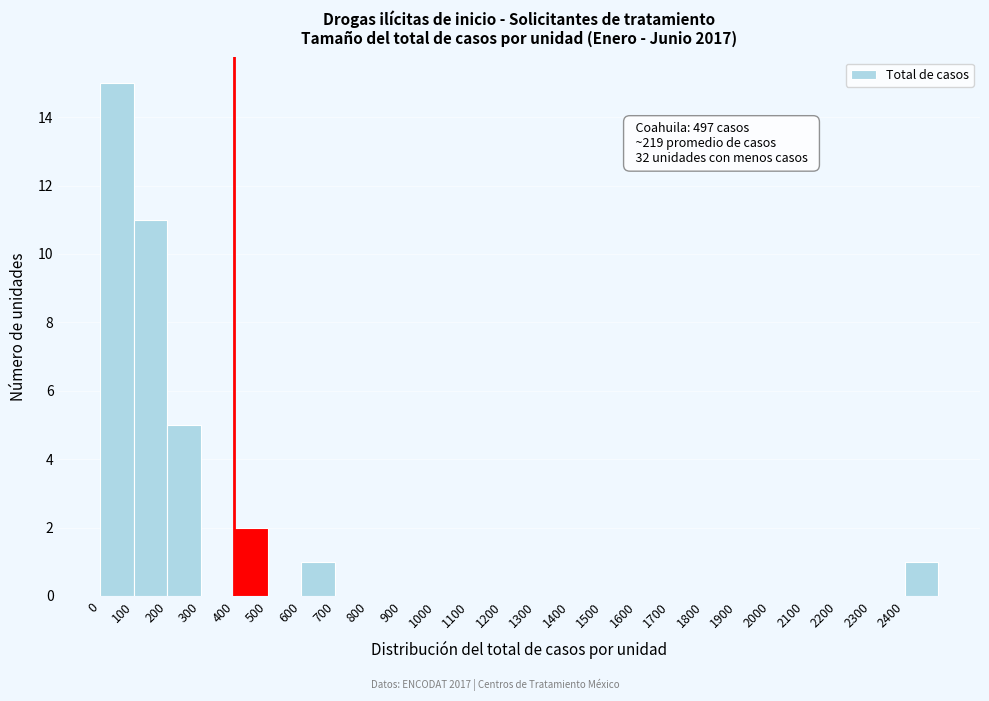

Over which range of the x-axis is the bar tallest?

0 to 100